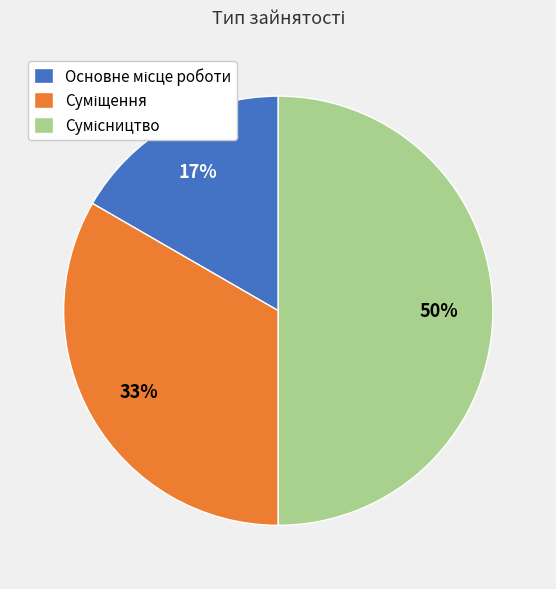

How many slices are in this pie chart?

3